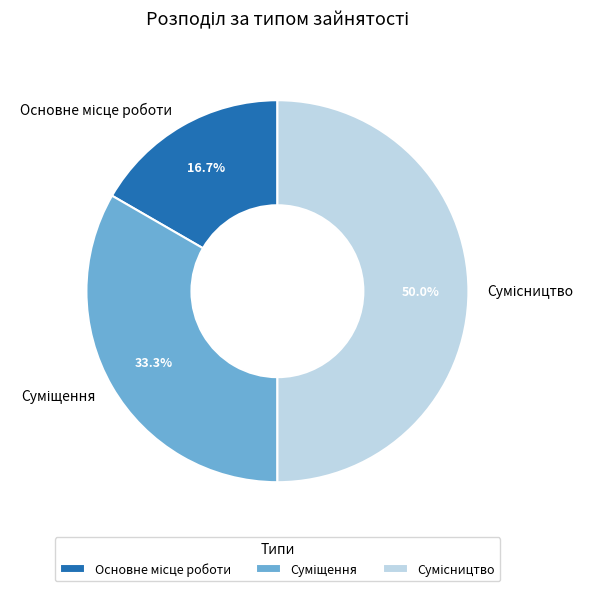

Count the number of slices in the pie.

3